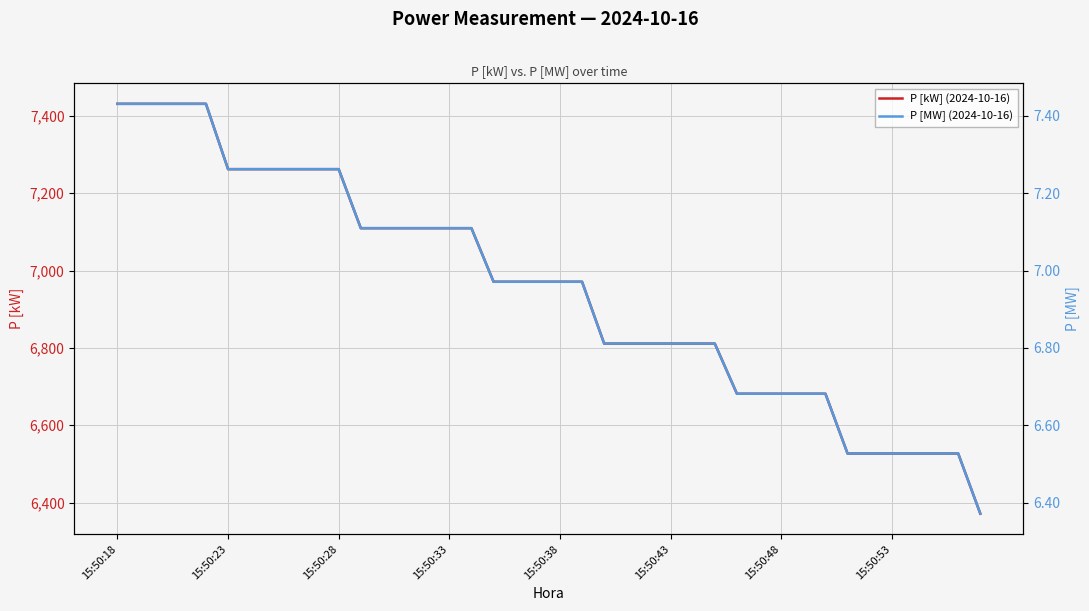

At how many categories does at least one series exceed 6381?

39